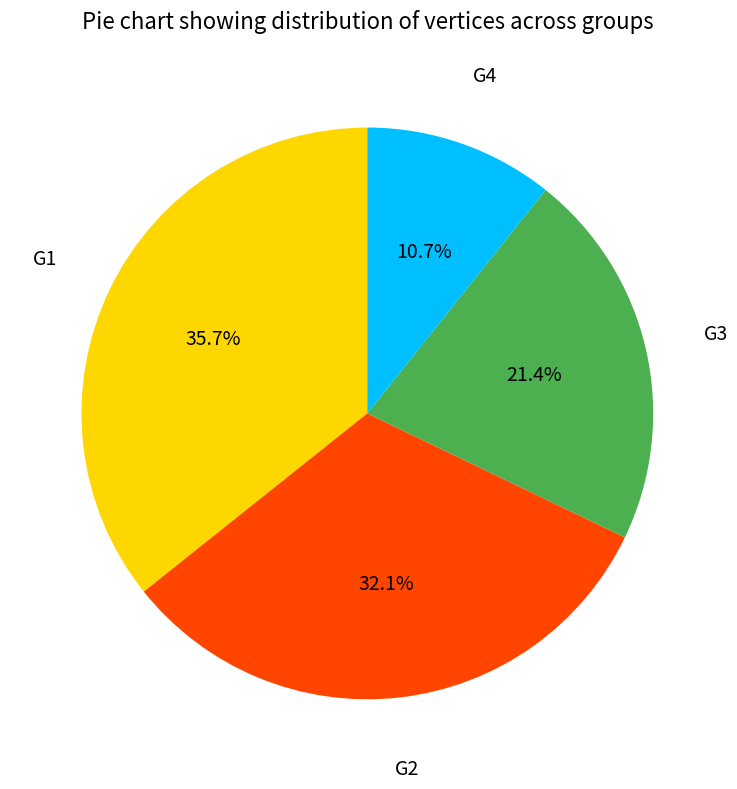

Is there any slice that represents more than half of the pie?

No